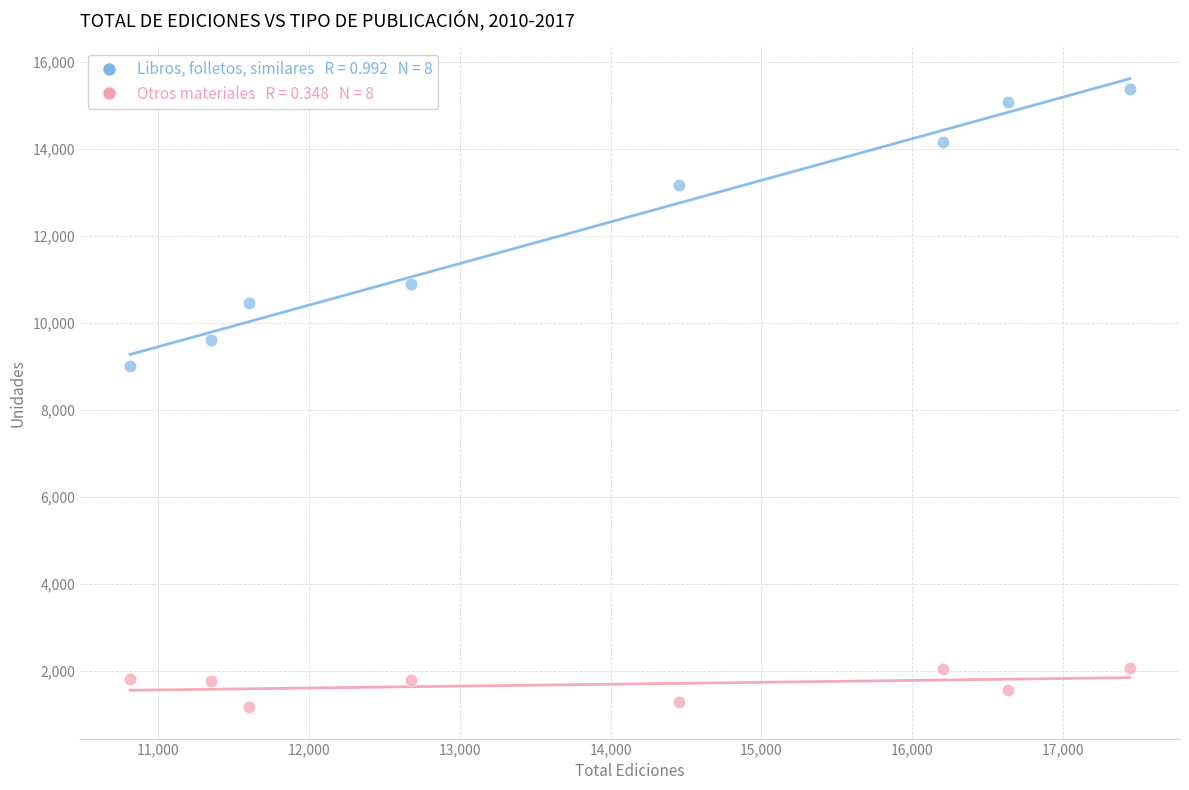

Across all series, what Y value is closest to 8268?

8997